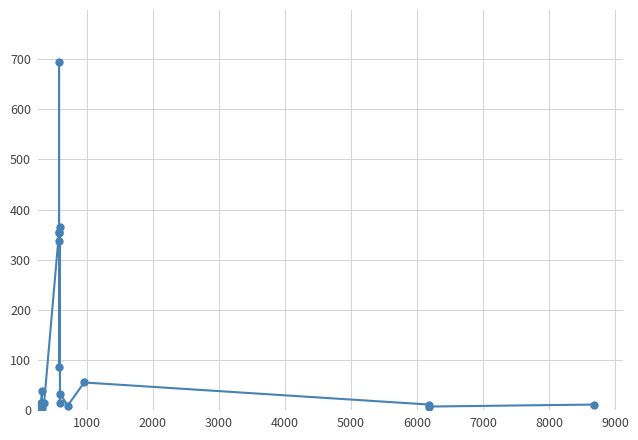

How many interior local peaks (higher than both neighbors) does the data have?

6